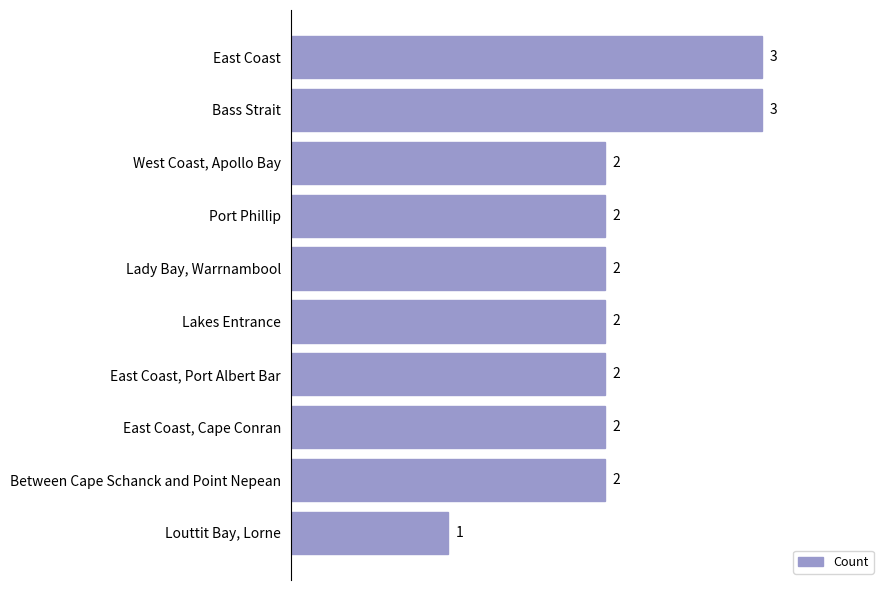

Approximately how many times larger is the value at Lakes Entrance compared to Lady Bay, Warrnambool?

1.0